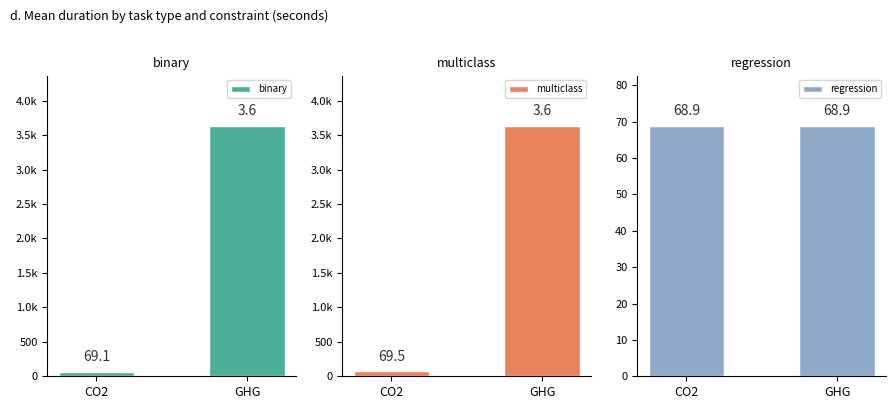

What is the smallest value displayed?

68.9